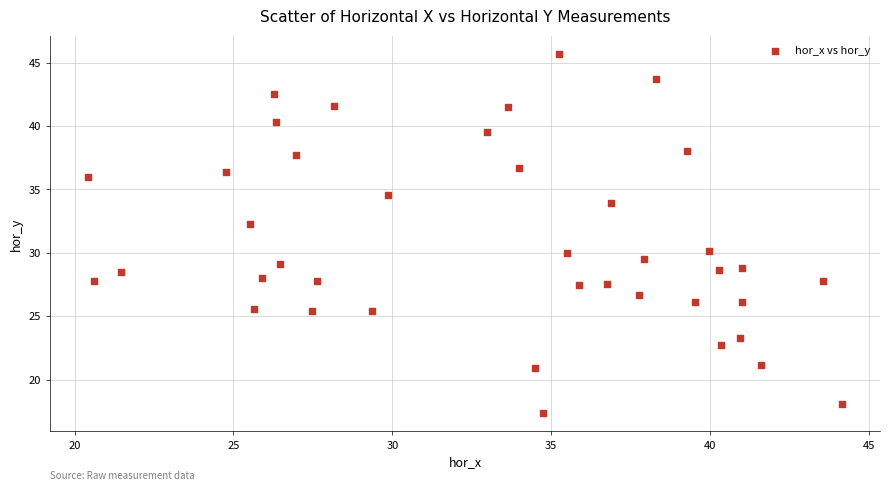

What is the range of Y values (max minus min)?

28.4